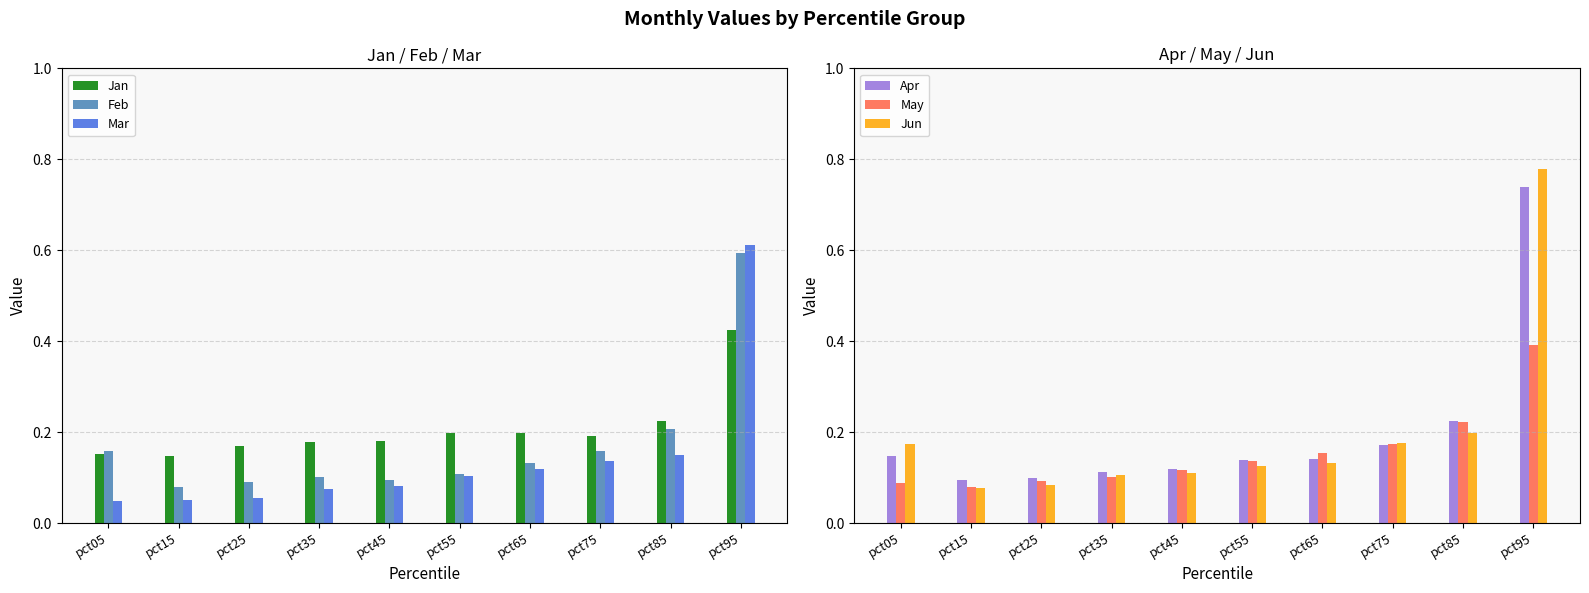

List the series in order of their peak value, lowest first.

May, Jan, Feb, Mar, Apr, Jun